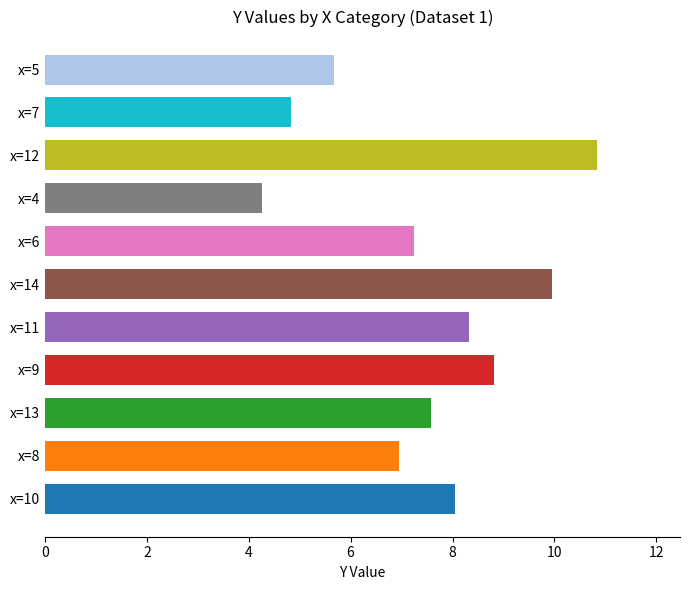

Count the number of categories in the chart.

11